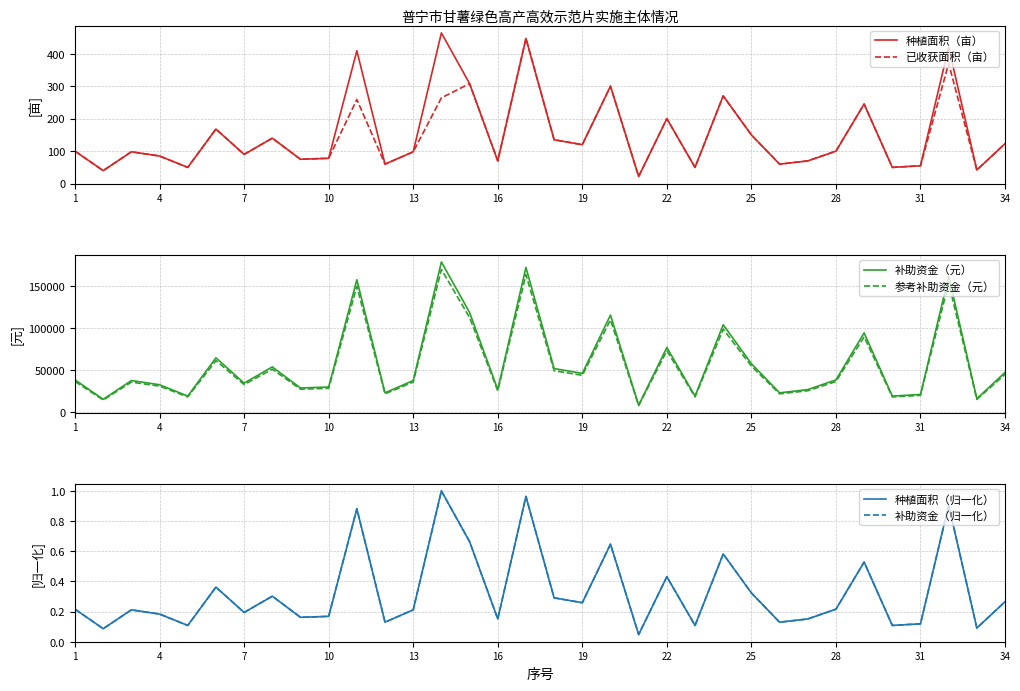

What is the highest value of the 参考补助资金（元） series?

169375.5